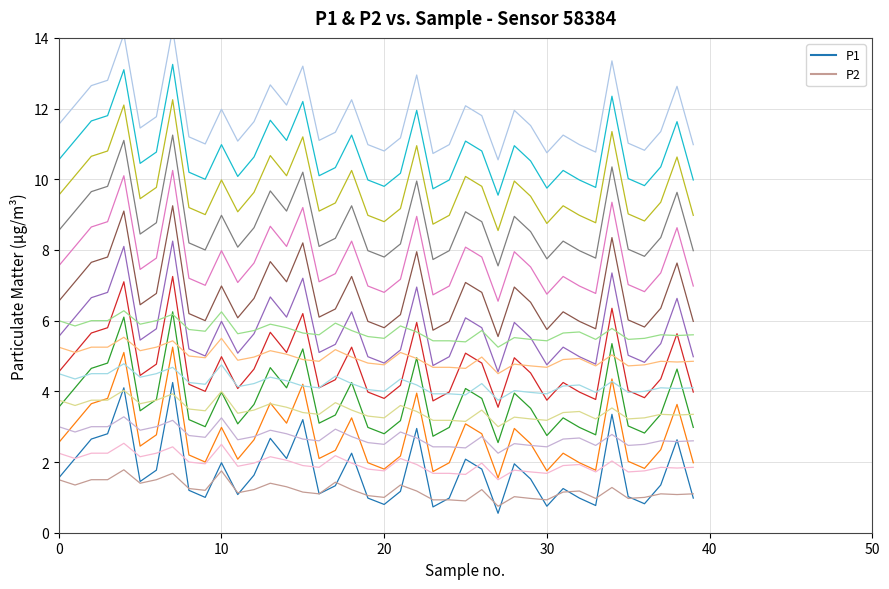

The P1+0 series shows 0.8 at 14. True or false?

False